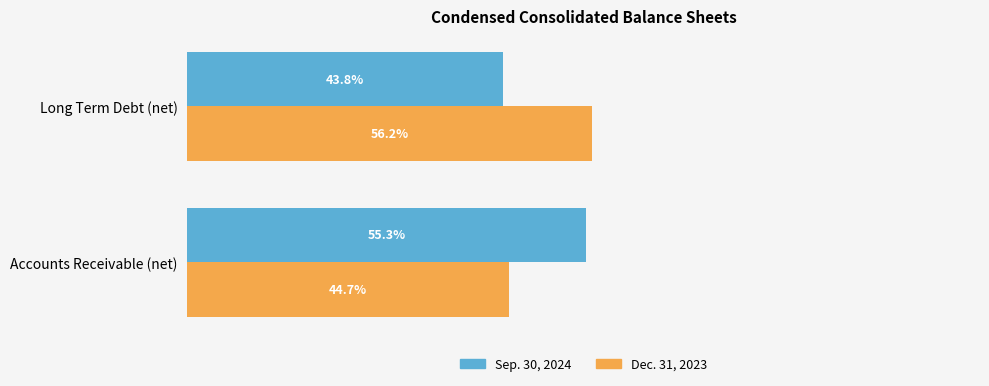

At which category does the chart reach its peak across all series?

Long Term Debt (net)